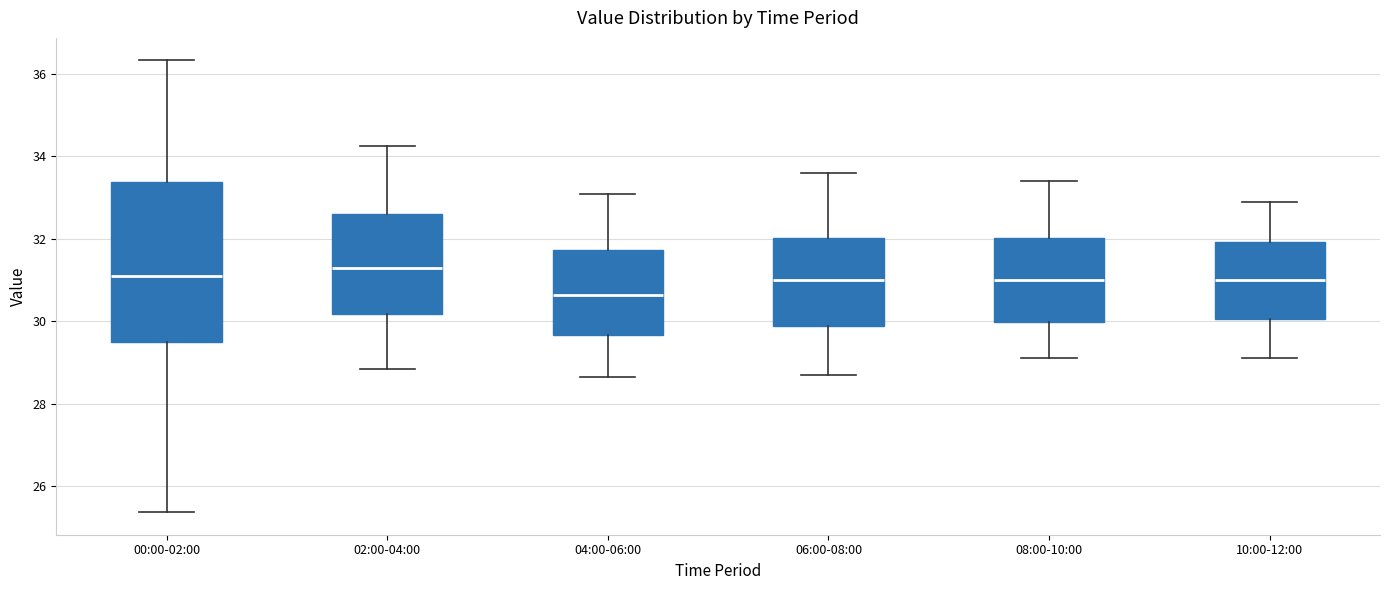

Which box is the tallest, from its lower edge to its upper edge?

00:00-02:00